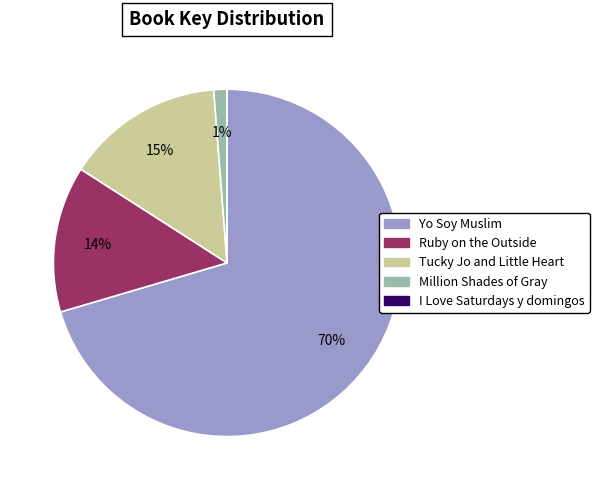

Is there a majority slice in this chart?

Yes